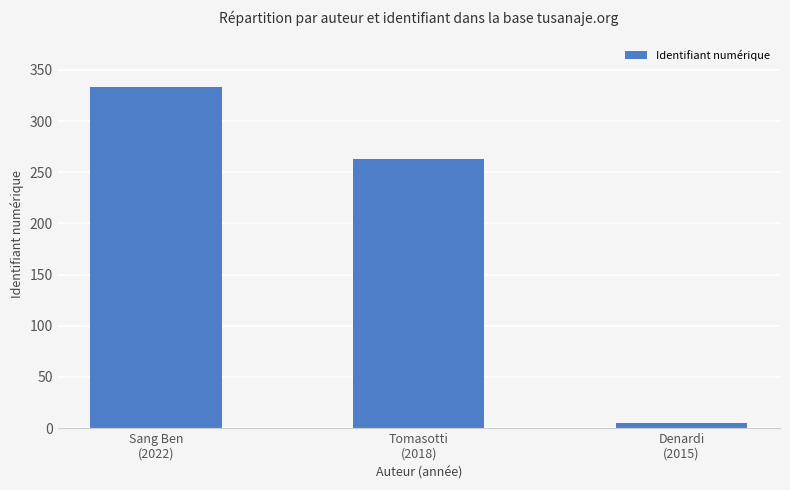

Approximately how many times larger is the value at Sang Ben
(2022) compared to Tomasotti
(2018)?

1.3